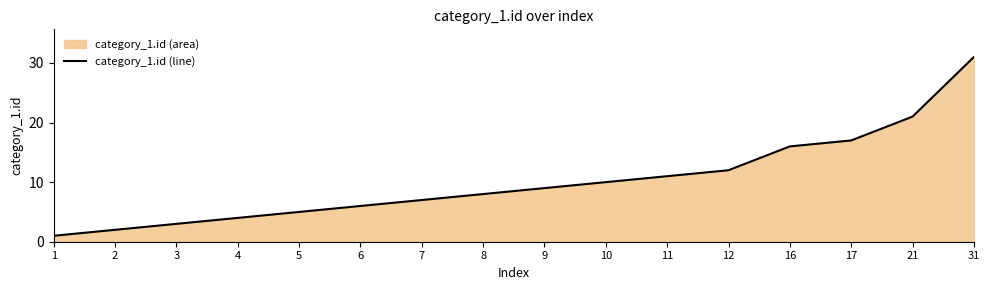

Where is the data nearest to the value 16?

16